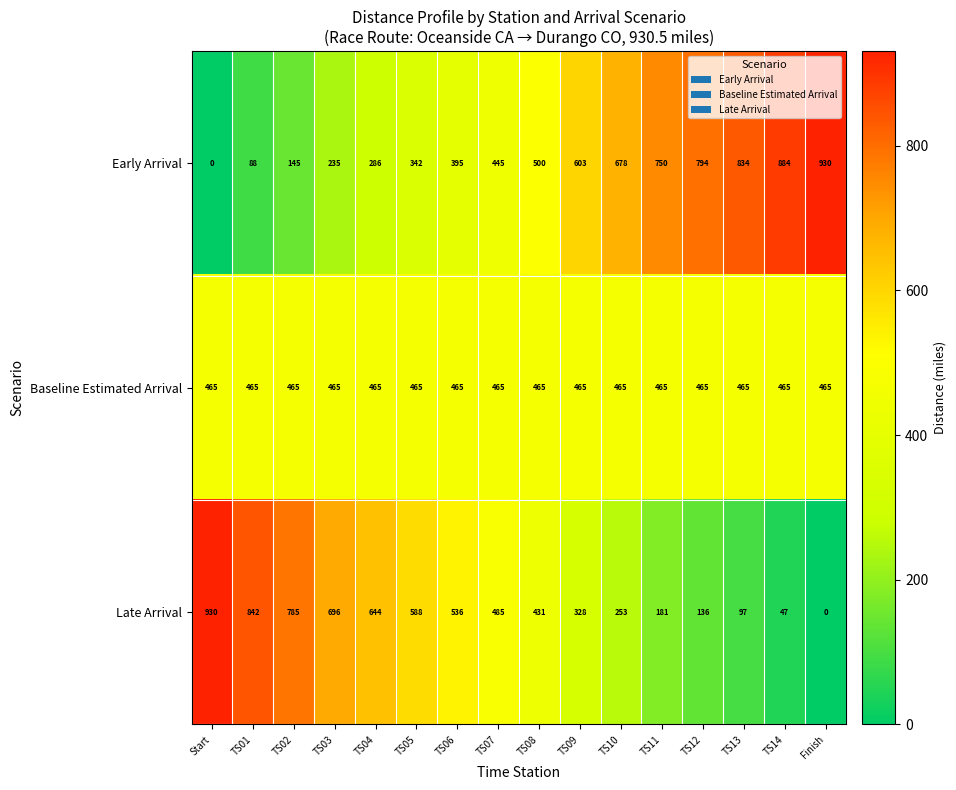

Which series has the largest total across all categories?

Early Arrival